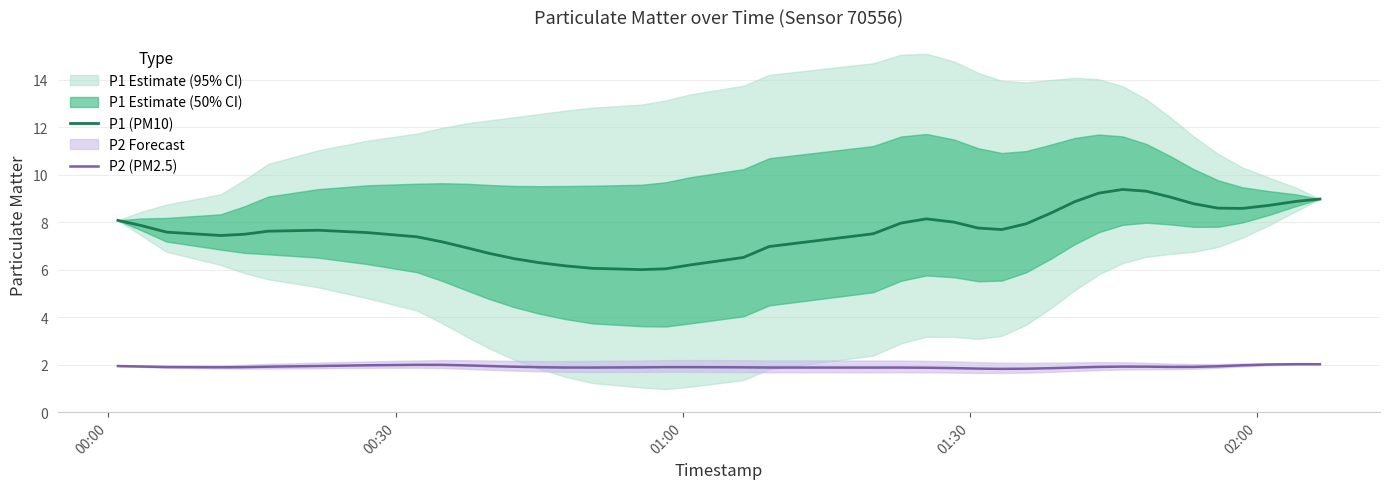

How many lines are shown in the chart?

2